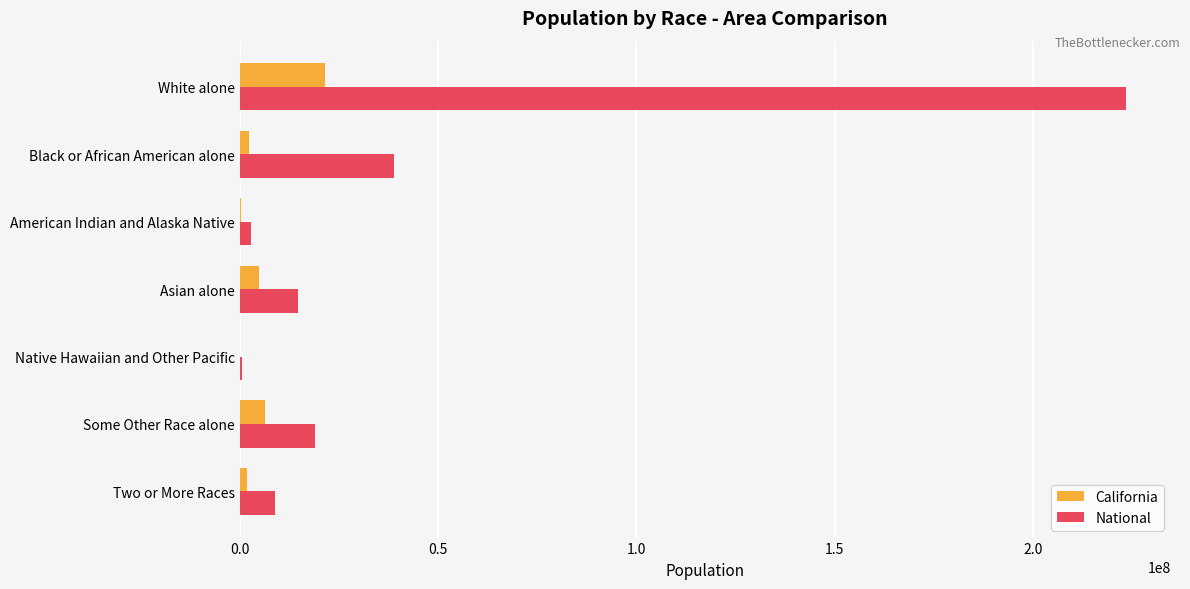

What is the average value of the National series?

44106505